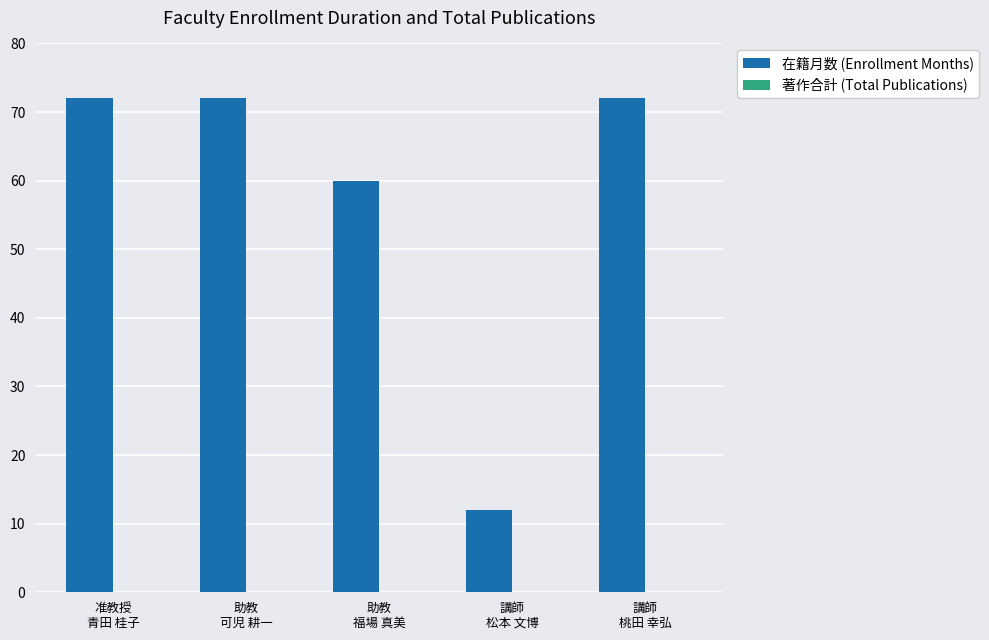

Reading left to right, what are all the values shown in this chart?

72	72	60	12	72